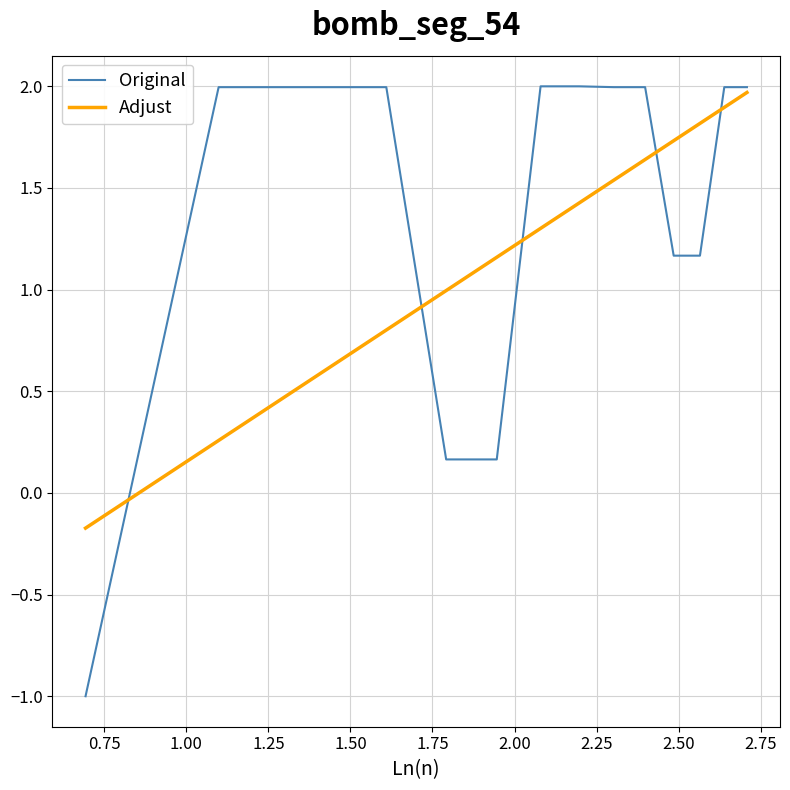

Rank the series by their average value, from lowest to highest.

Adjust, Original